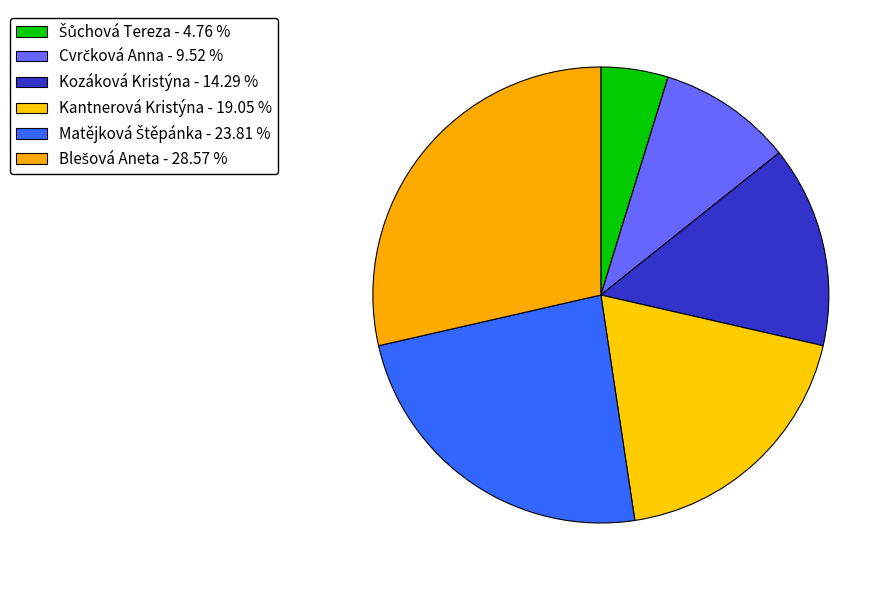

Which slice is the smallest?

Šůchová Tereza